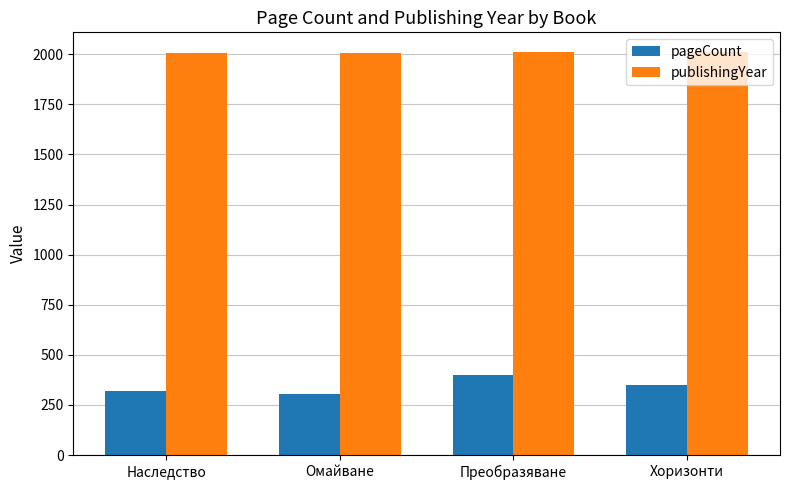

What is the total value across all series at Наследство?

2328